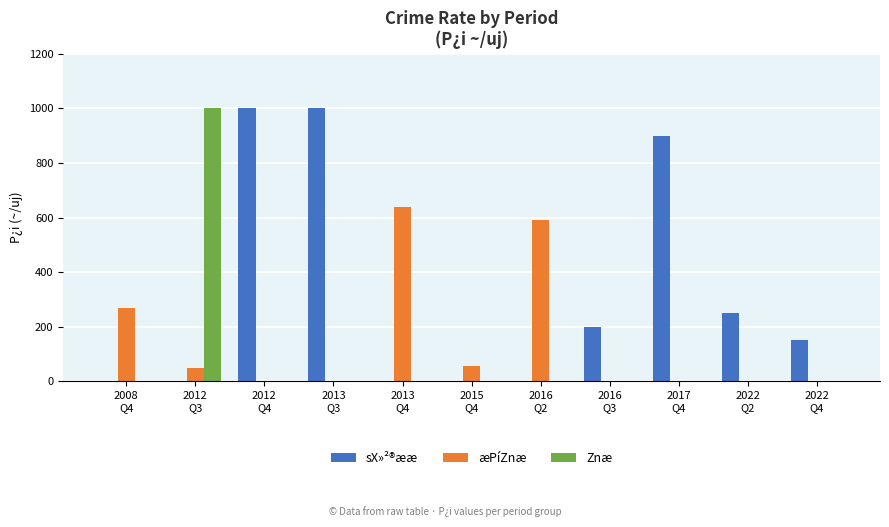

Which series has the largest total across all categories?

sX»²®ææ